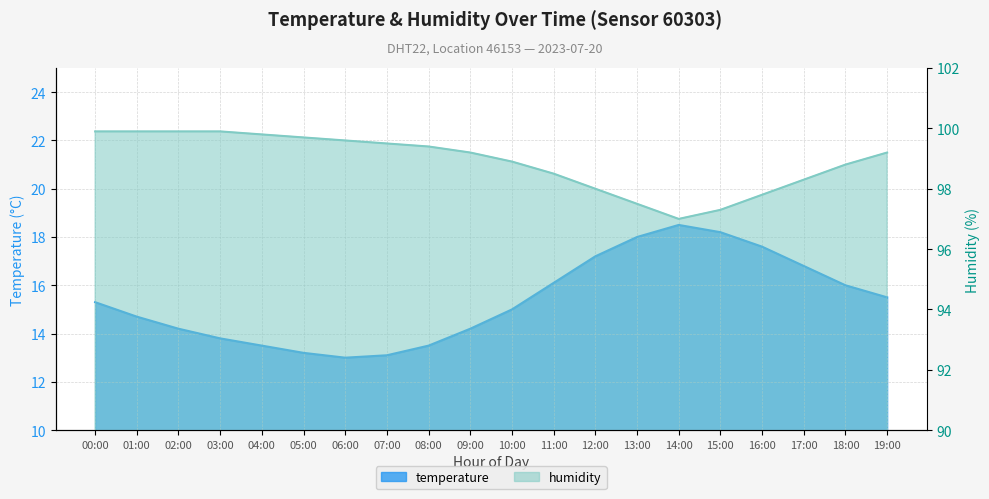

What is the average value of the temperature series?

15.4